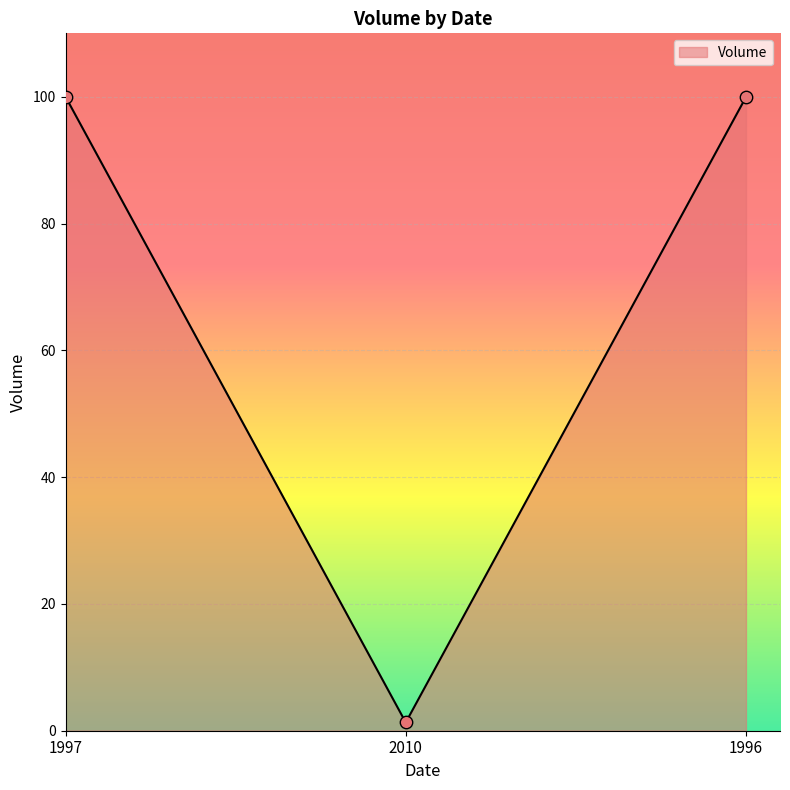

What is the change in value from 1997 to 2010?

-98.7